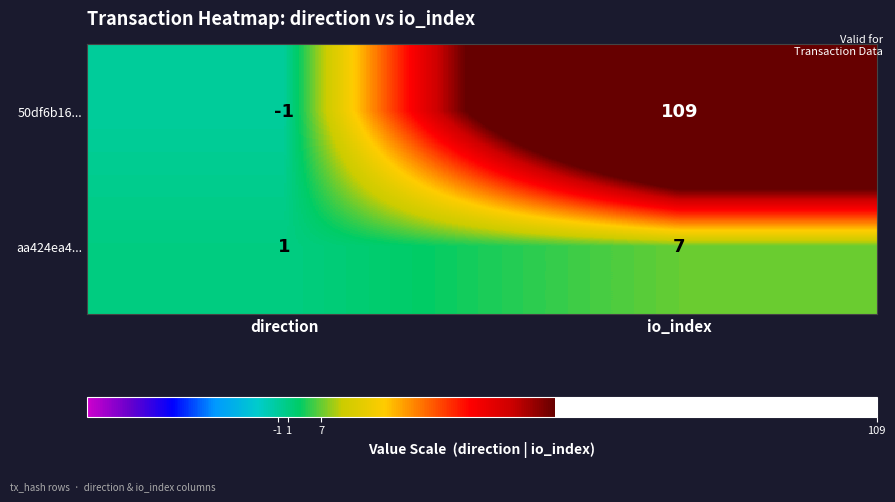

The value of aa424ea4... at direction is 1. True or false?

True